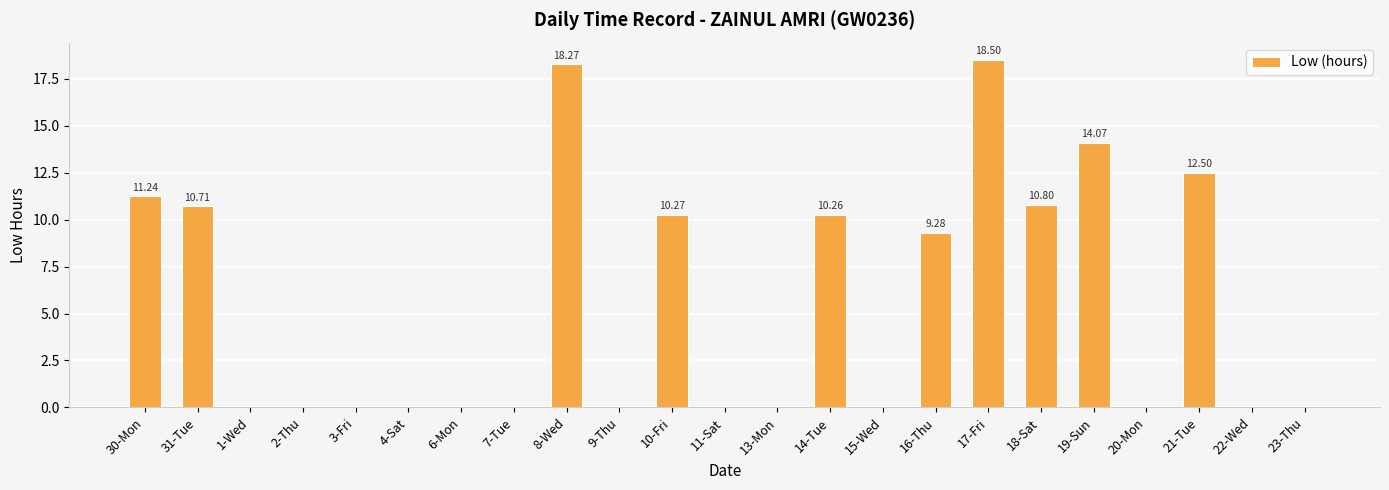

Reading left to right, transcribe all the data shown in this chart.

11.2	10.7	0.0	0.0	0.0	0.0	0.0	0.0	18.3	0.0	10.3	0.0	0.0	10.3	0.0	9.3	18.5	10.8	14.1	0.0	12.5	0.0	0.0